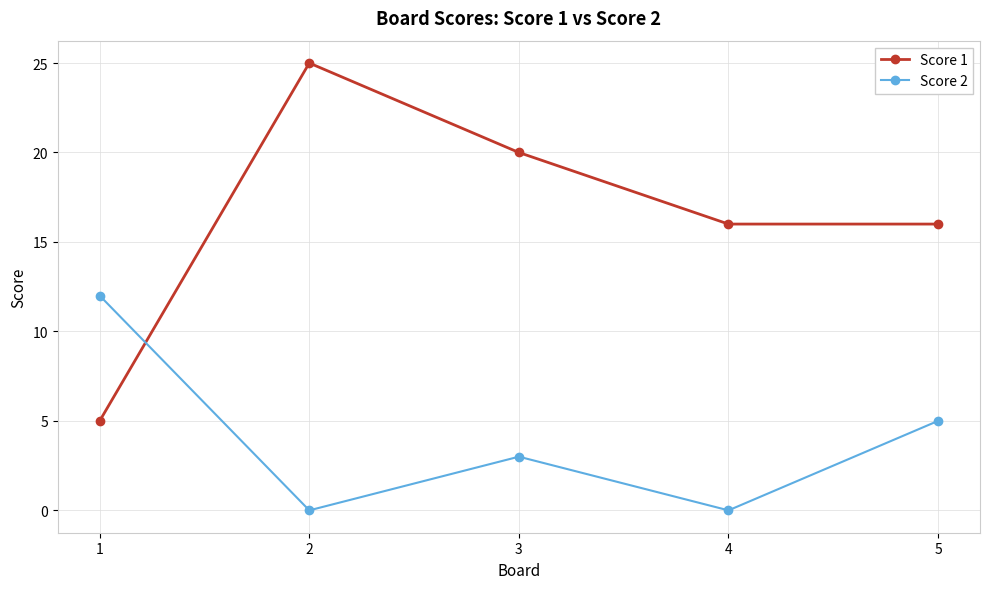

What is the average value of the Score 1 series?

16